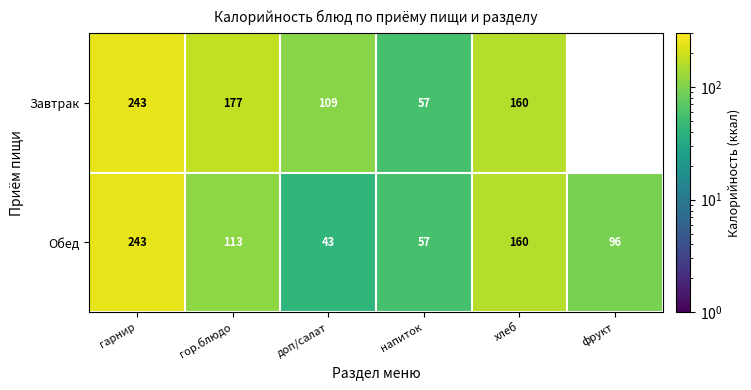

At which category does the chart reach its minimum across all series?

доп/салат